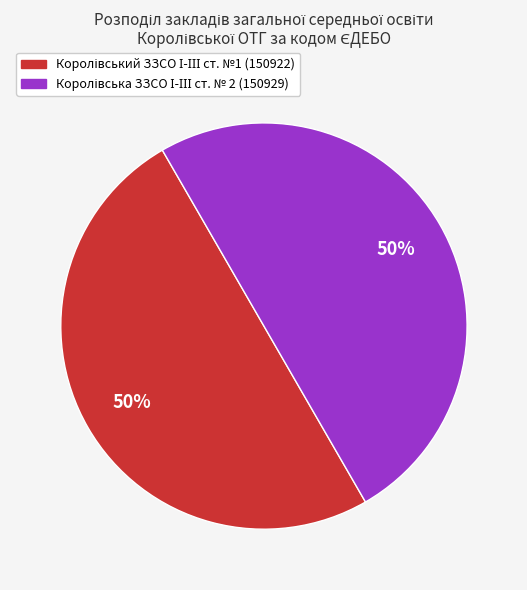

To the nearest percent, what is the average slice percentage?

50%